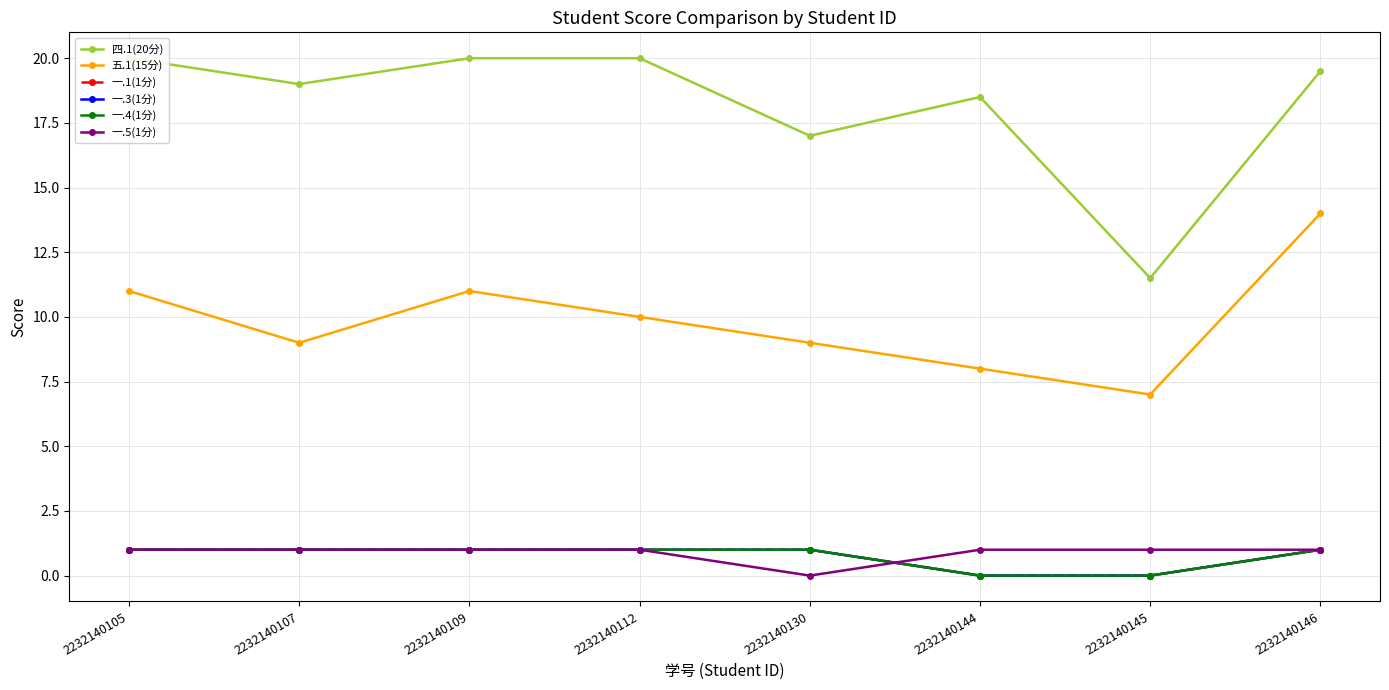

What are all the series names shown in the legend?

四.1(20分), 五.1(15分), 一.1(1分), 一.3(1分), 一.4(1分), 一.5(1分)